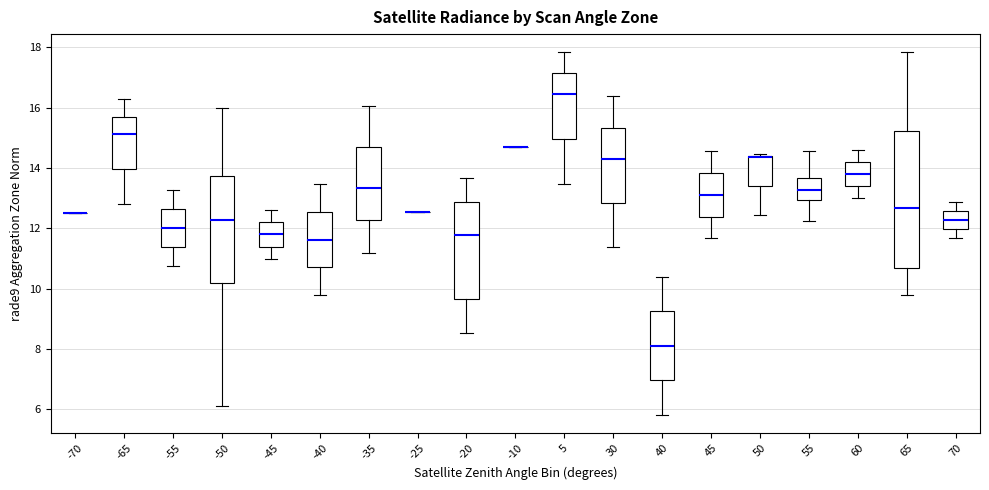

Where does the median line of the box at x = 55 sit on the y-axis? The values are not printed on the chart, so give them approximately, as read against the axis.

13.2